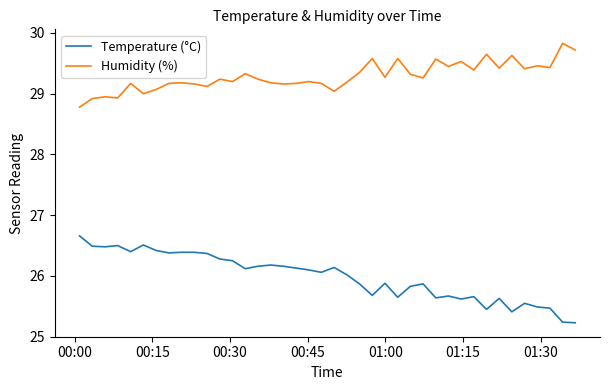

What is the highest value of the Humidity (%) series?

29.8